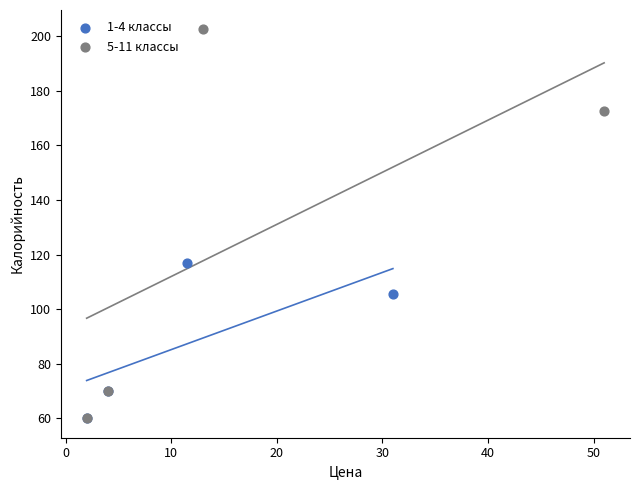

Which series has the largest Y range (max minus min)?

5-11 классы